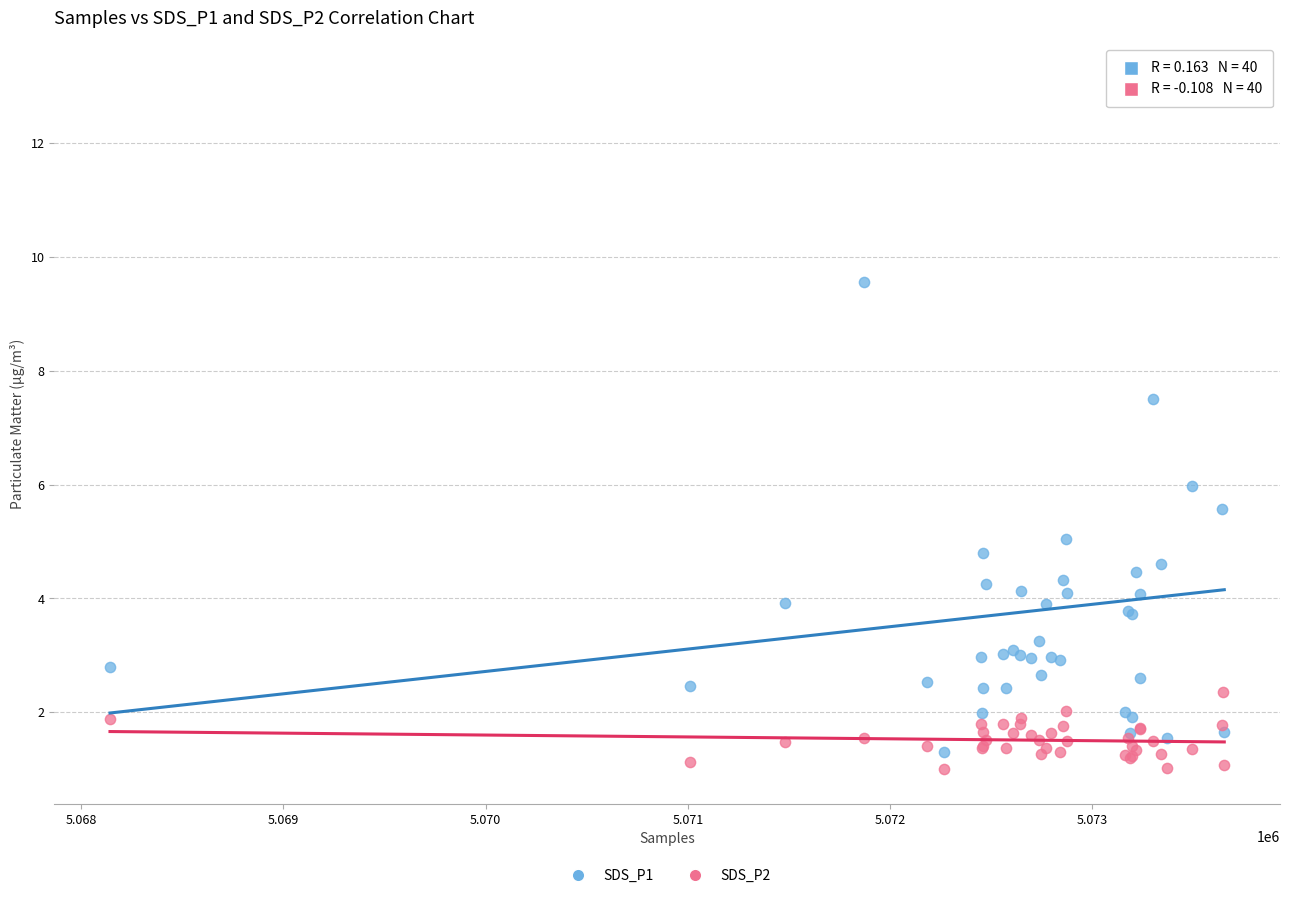

Which series reaches the maximum Y coordinate?

SDS_P1